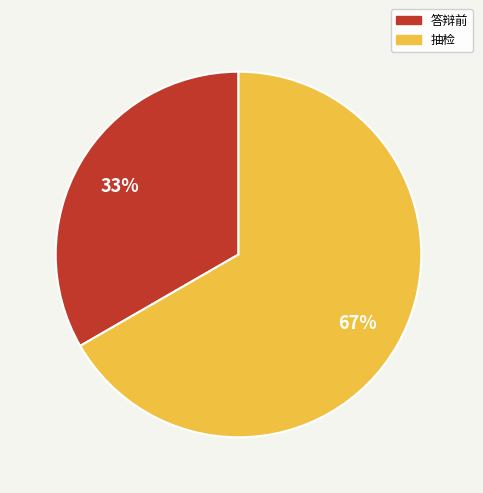

What percentage is the 答辩前 slice, to the nearest percent?

33%